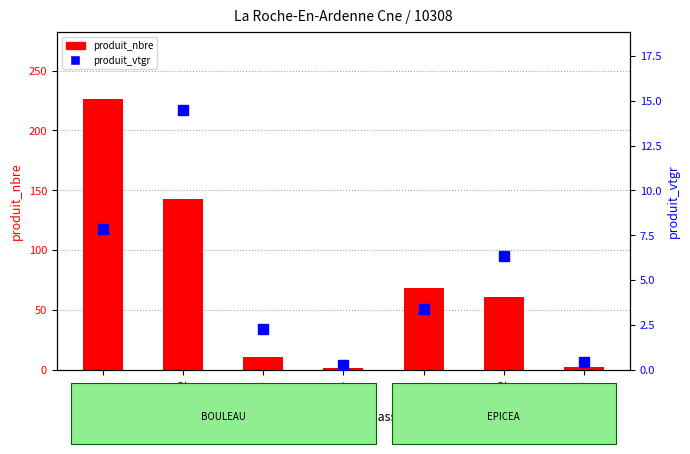

At how many categories does at least one series exceed 134?

2